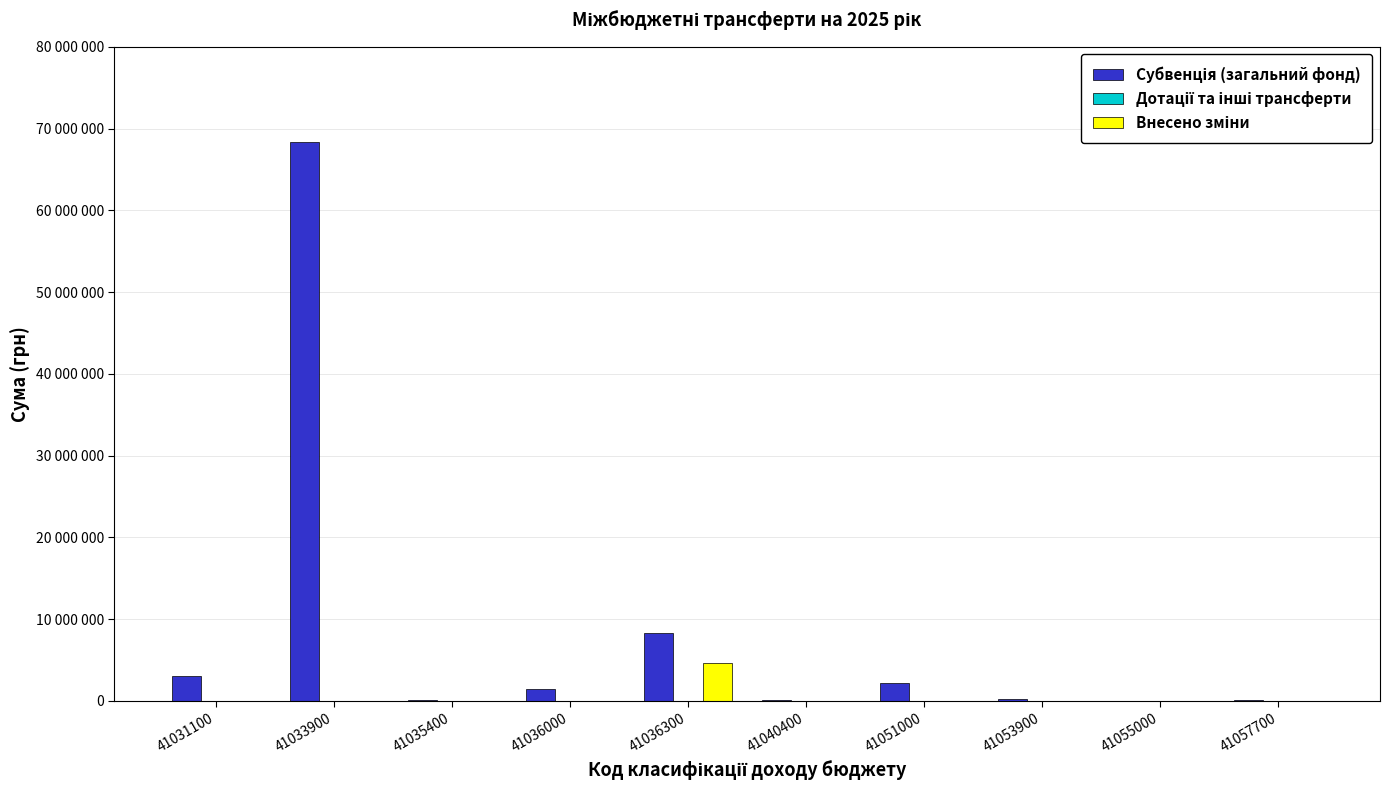

Are the bars horizontal?

No